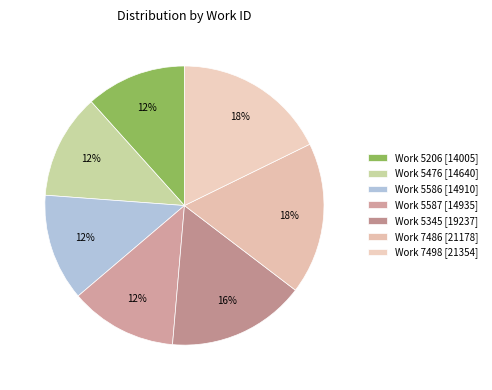

Count the number of slices in the pie.

7